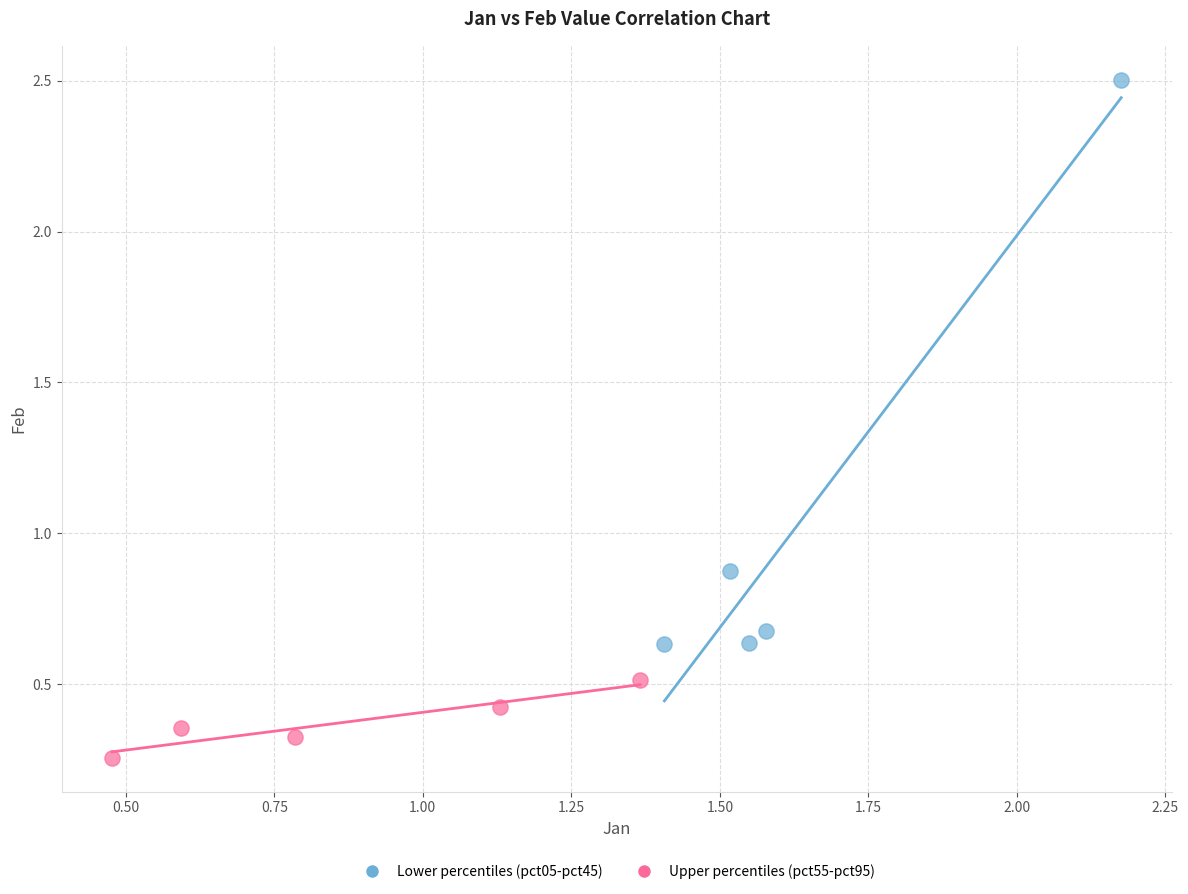

Which series reaches the minimum Y coordinate?

Upper percentiles (pct55-pct95)